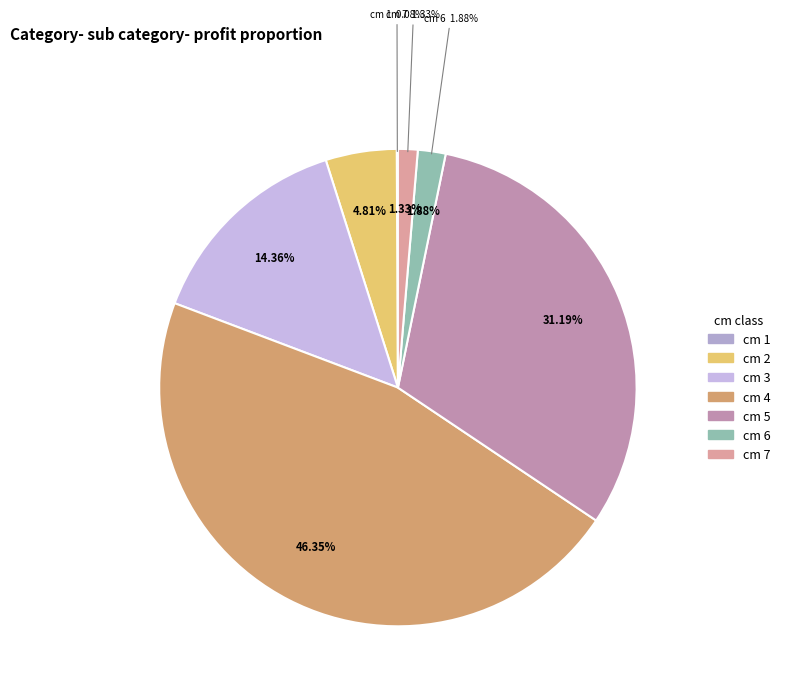

What percentage is the 5 slice, to the nearest percent?

31%